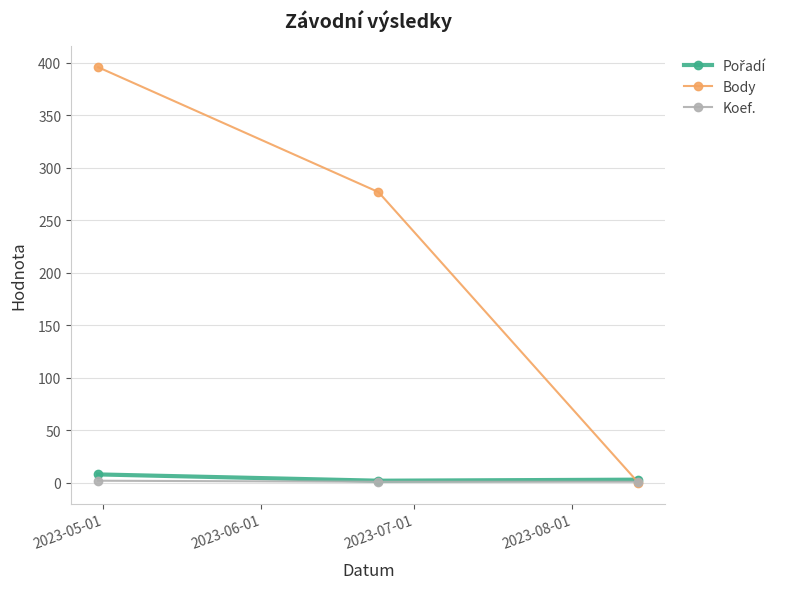

Which series has the widest spread of values?

Body